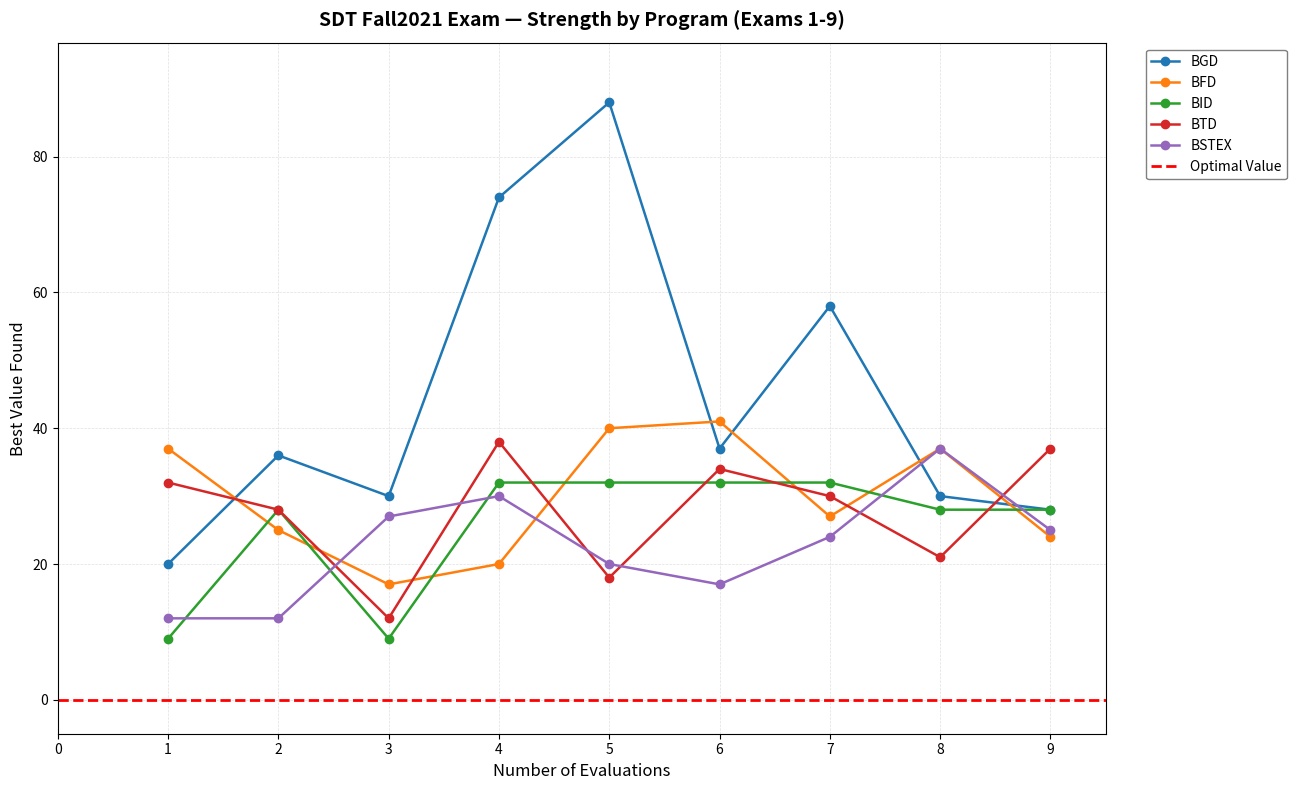

The BFD series shows 14 at 4. True or false?

False